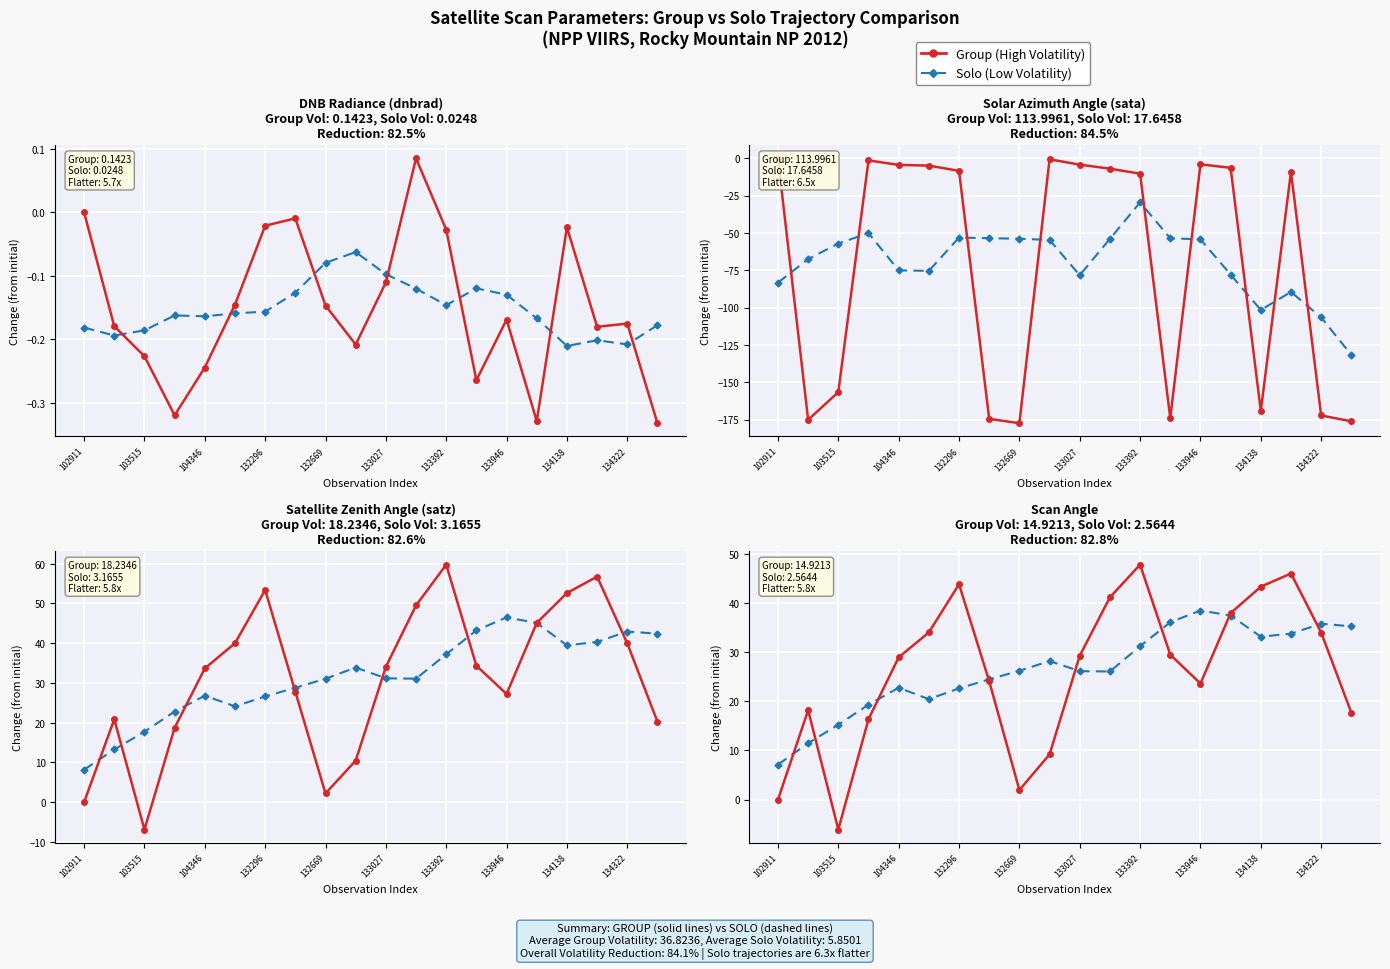

What is the value of the Group (High Volatility) point at the 18th from the left?

46.0